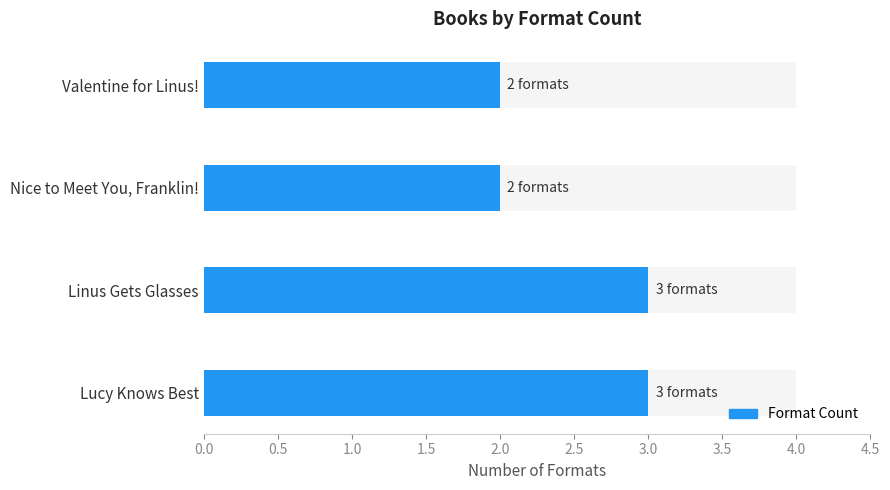

Count the values in the range 2 to 3.

4